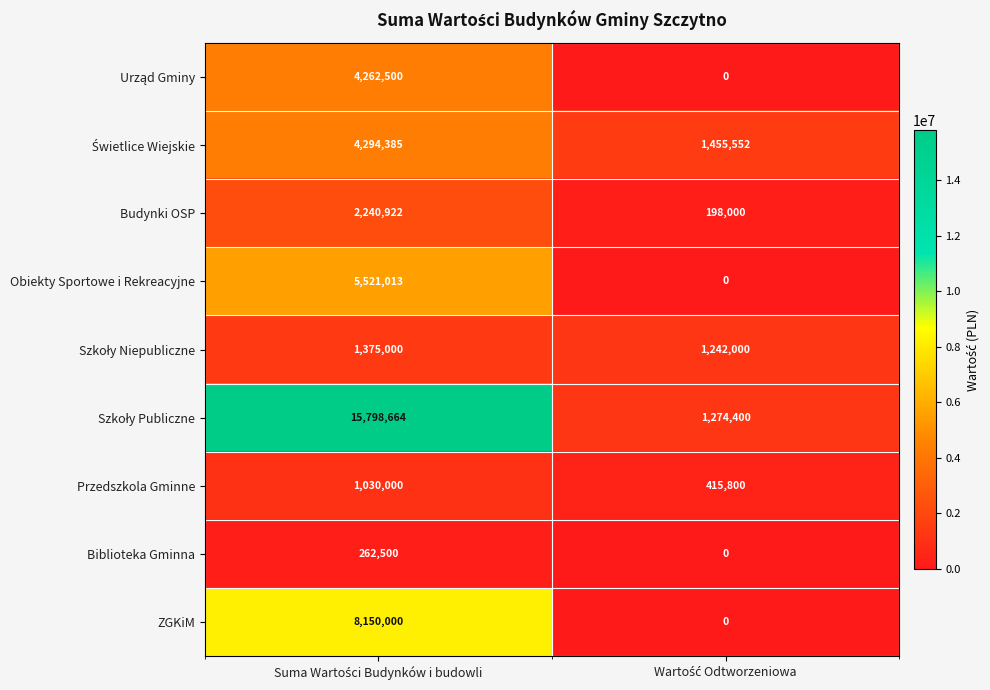

What is the difference between the maximum and minimum values in the Budynki OSP series?

2042922